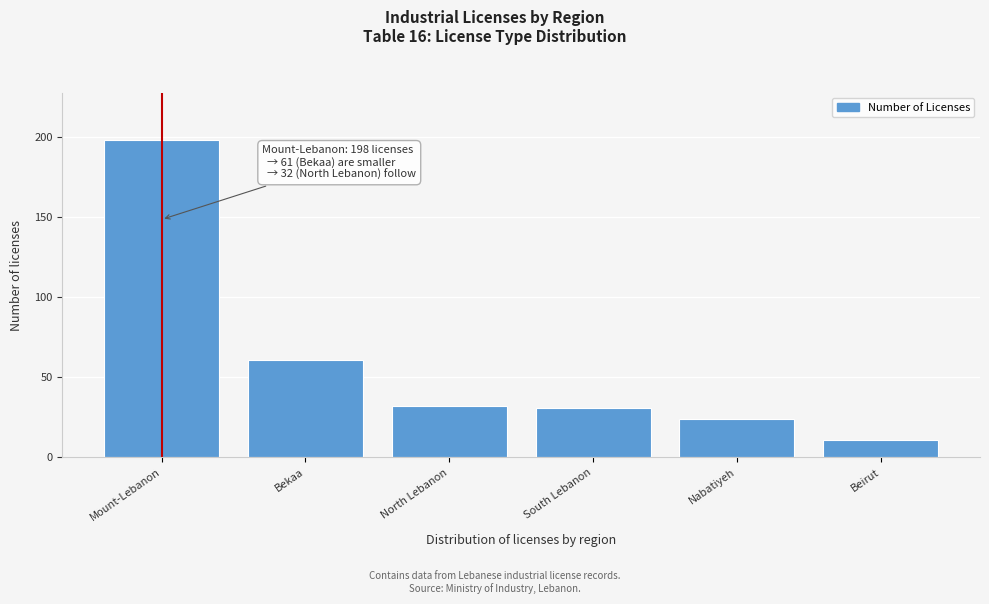

Reading left to right, extract all data points from this chart.

198	61	32	31	24	11